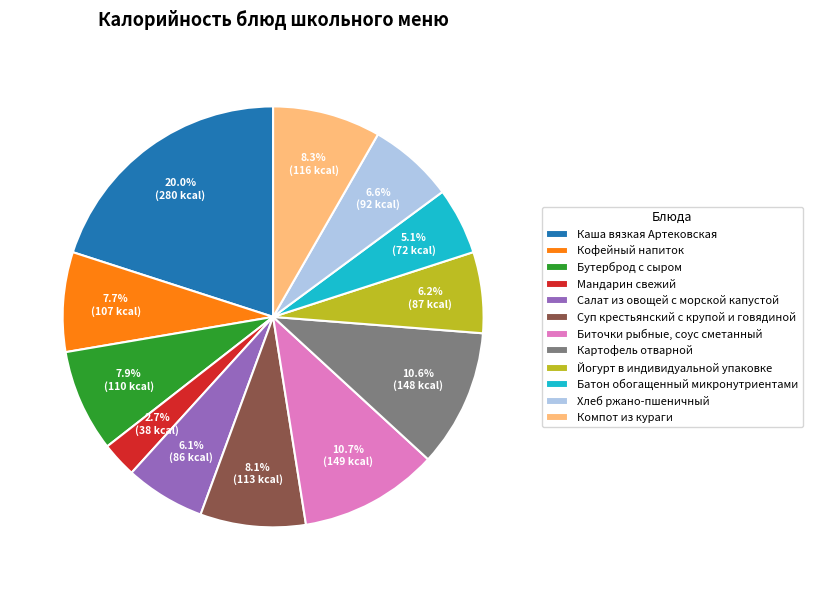

Approximately how many times larger is the value at Компот из кураги compared to Салат из овощей с морской капустой?

1.4